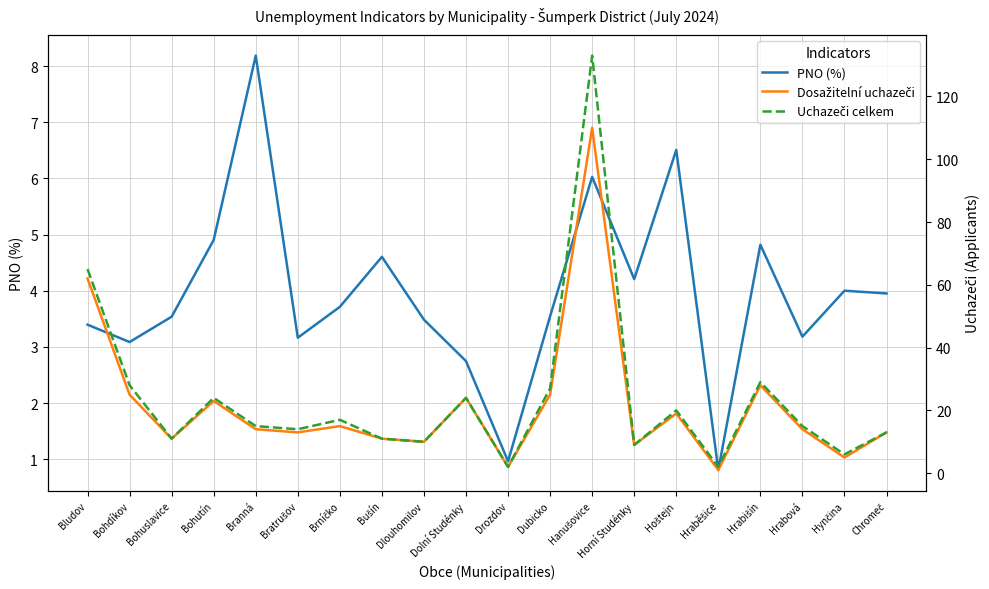

What is the greatest value displayed?

133.0